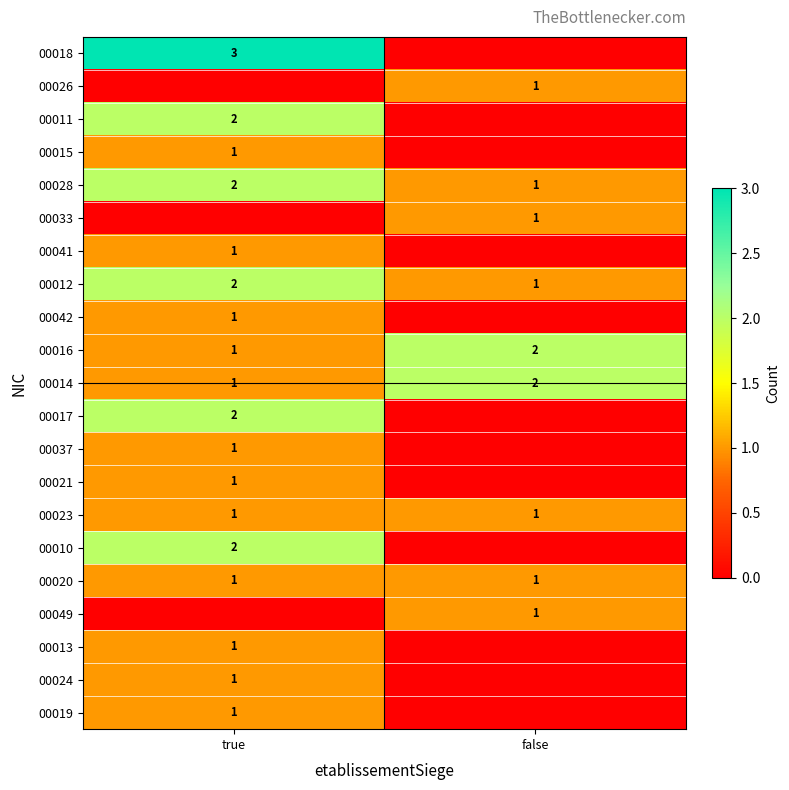

What is the minimum value for 00012?

1